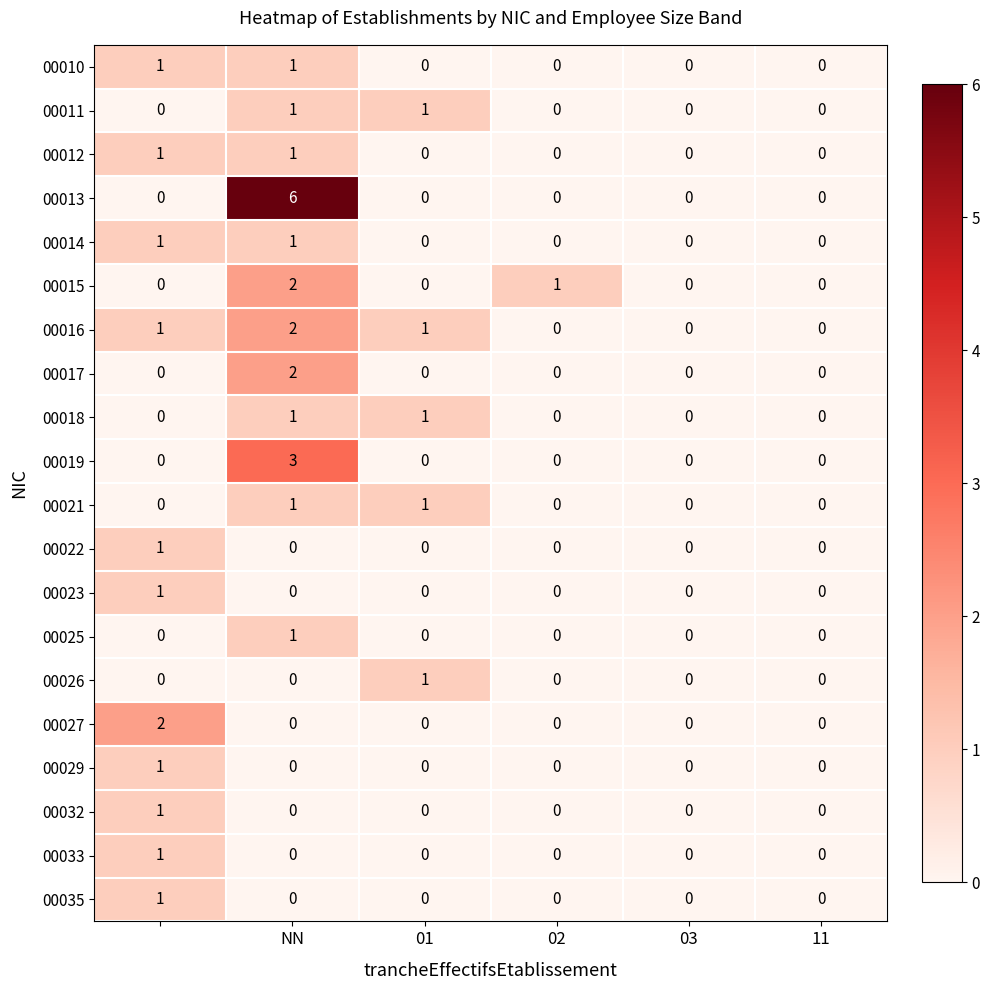

Which series has the widest spread of values?

00013